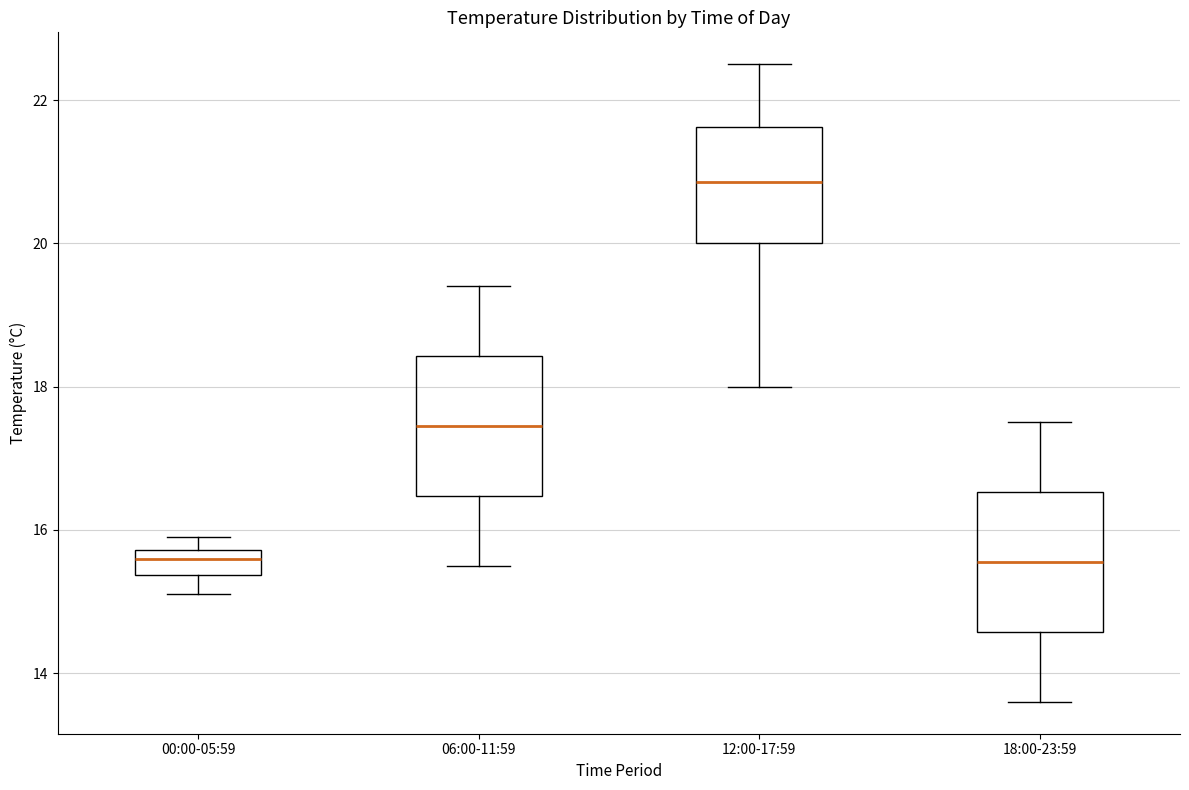

Reading left to right, transcribe this box plot: for each box, give where its median line is, the range the box spans, and where its two whiskers end, as read against the y-axis. The values are not printed on the chart, so give them approximately, as read against the axis.

00:00-05:59: median 15.6, box 15.4 to 15.8, whiskers 15.2 to 16.0
06:00-11:59: median 17.4, box 16.4 to 18.4, whiskers 15.6 to 19.4
12:00-17:59: median 20.8, box 20.0 to 21.6, whiskers 18.0 to 22.6
18:00-23:59: median 15.6, box 14.6 to 16.6, whiskers 13.6 to 17.6